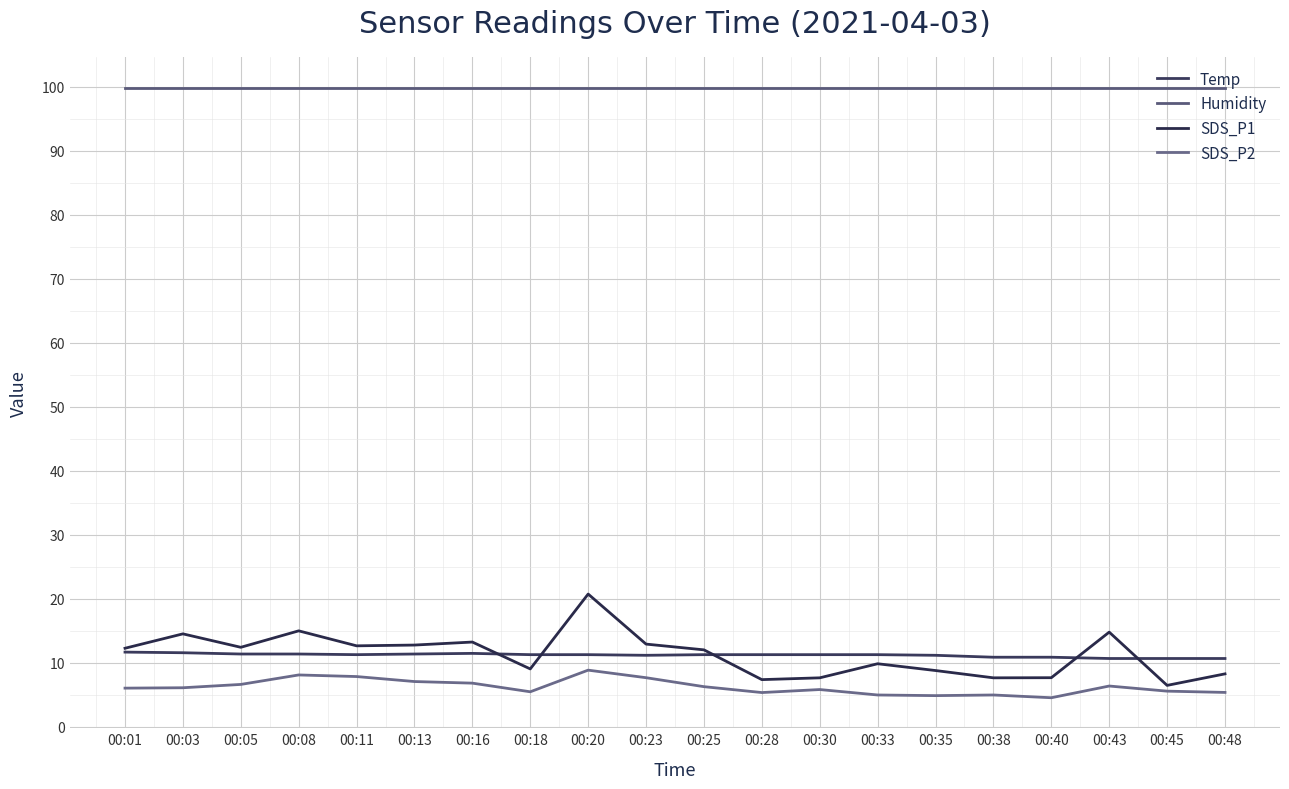

Between 00:13 and 00:38, which series saw the biggest shift?

SDS_P1